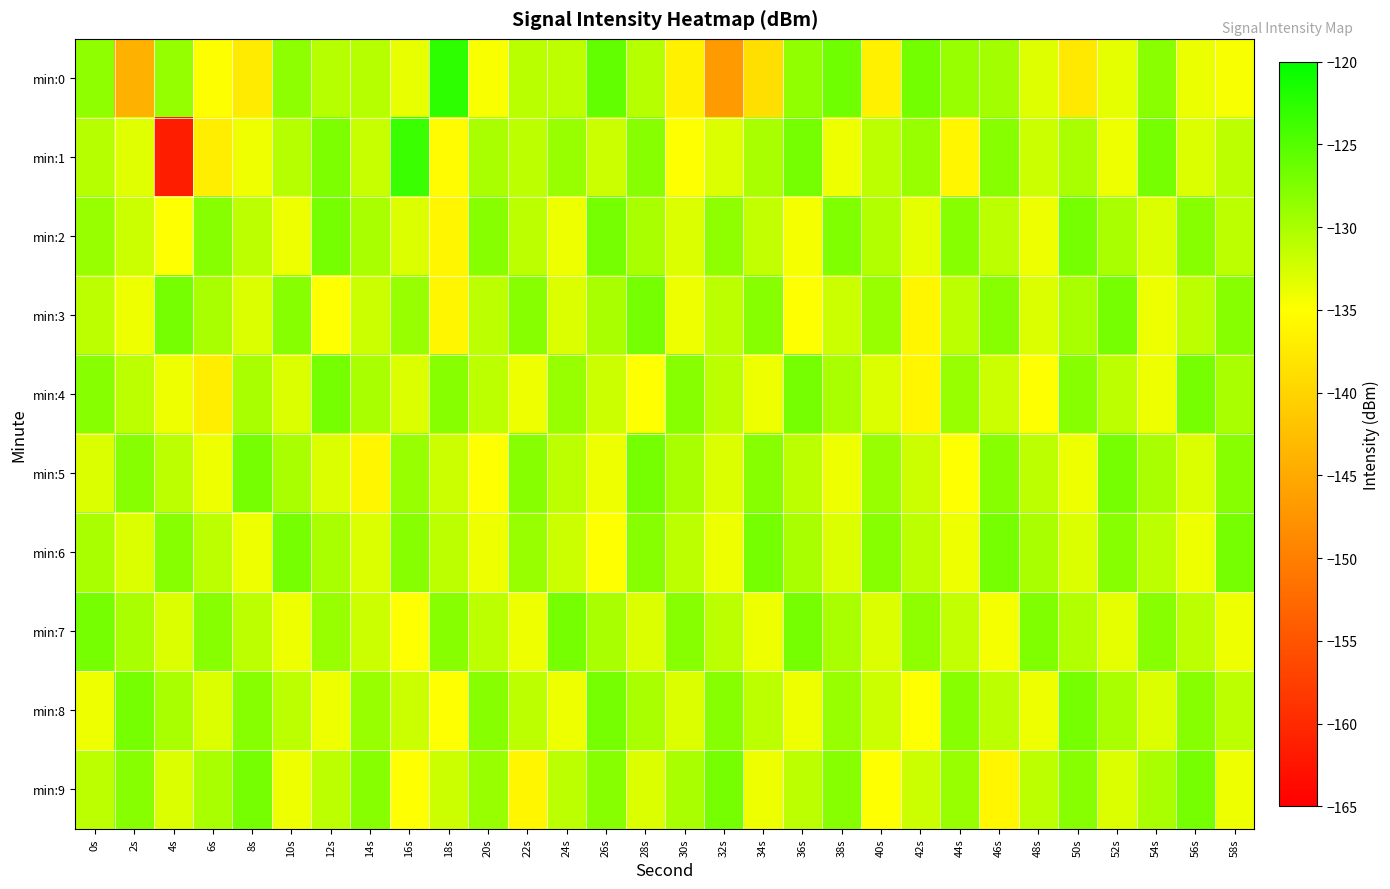

List the series in order of their peak value, lowest first.

min:2, min:3, min:4, min:5, min:6, min:7, min:8, min:9, min:1, min:0